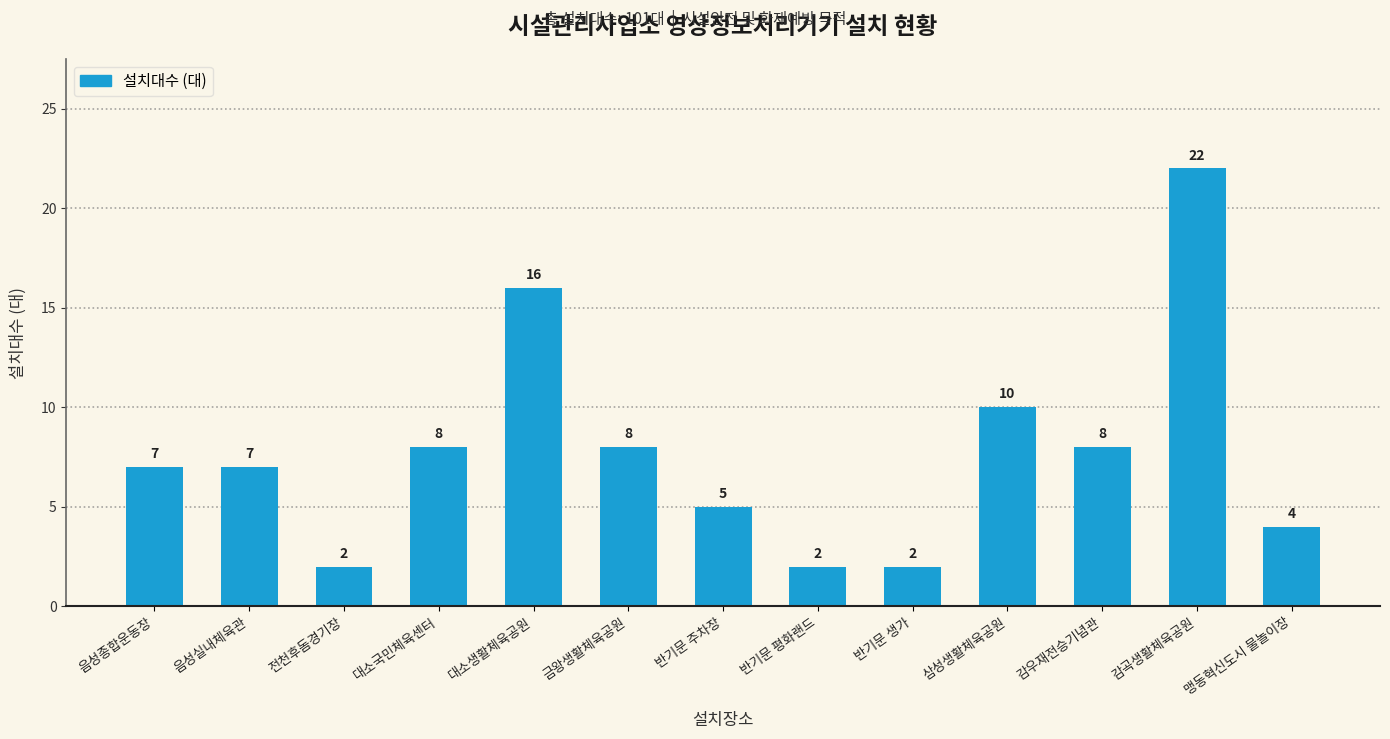

What is the average value?

8